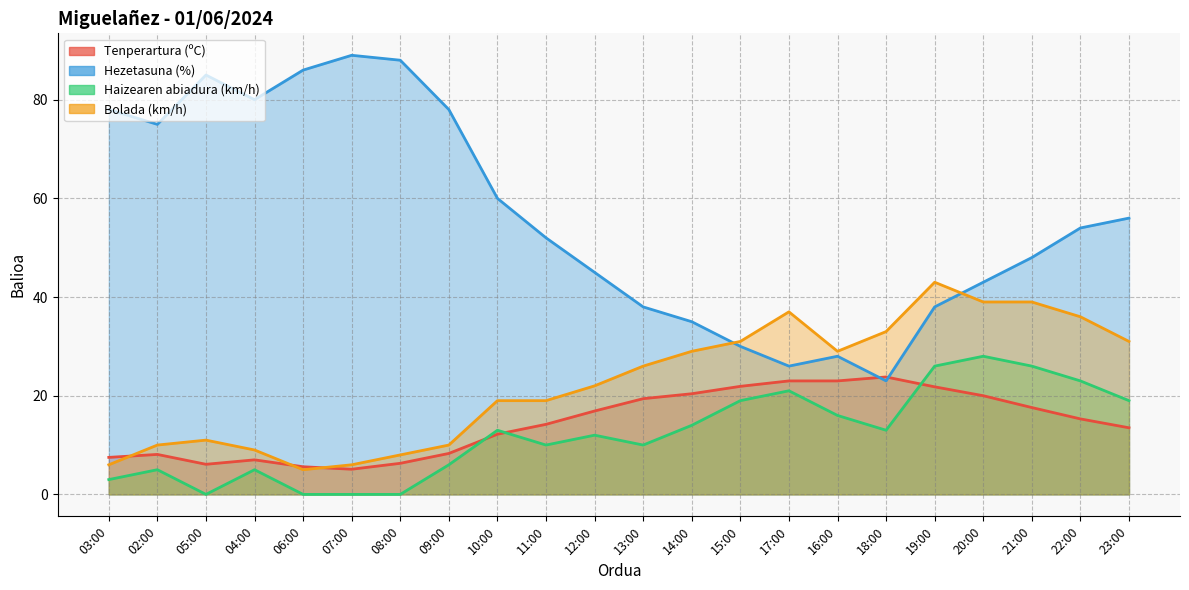

True or false: Haizearen abiadura (km/h) and Bolada (km/h) cross at least once.

False